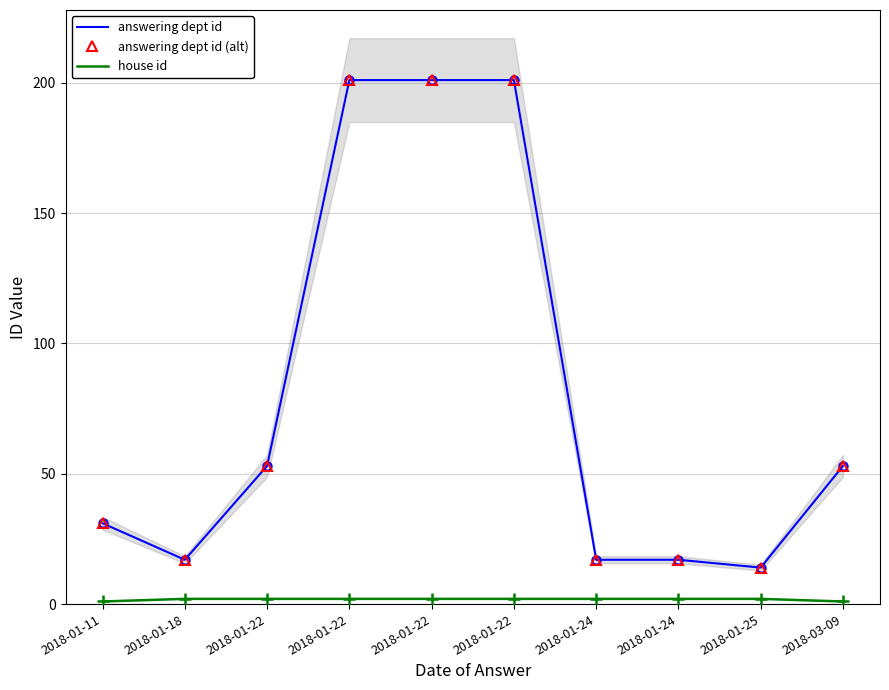

At which category does the chart reach its peak across all series?

2018-01-22